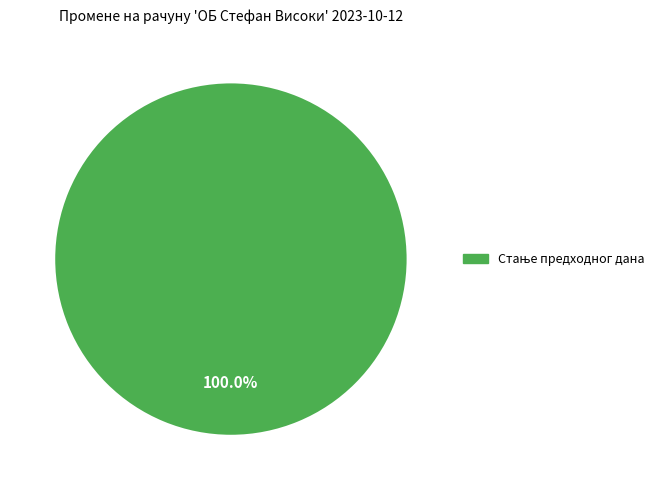

Count the number of slices in the pie.

1